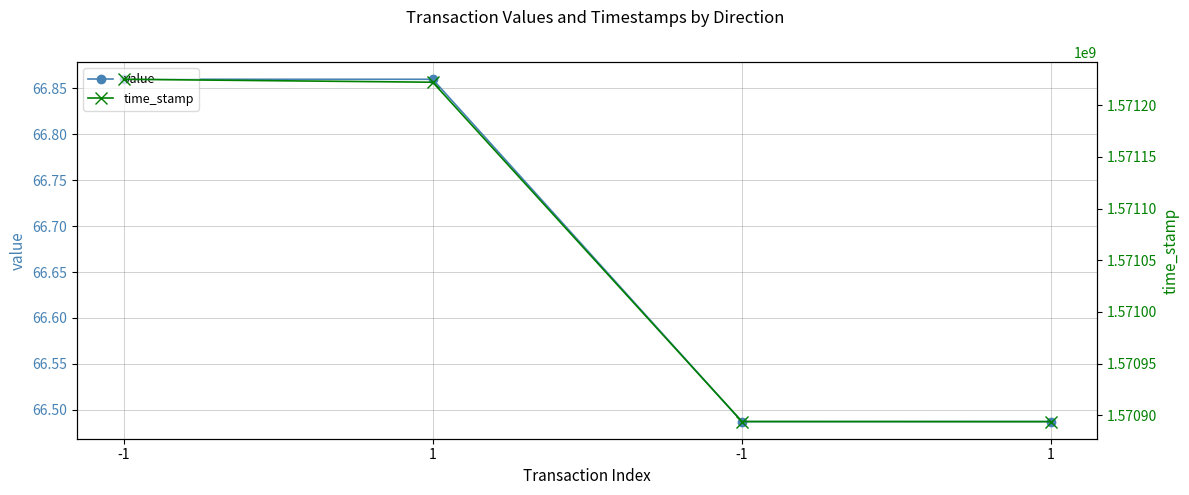

List the series in order of their peak value, lowest first.

value, time_stamp